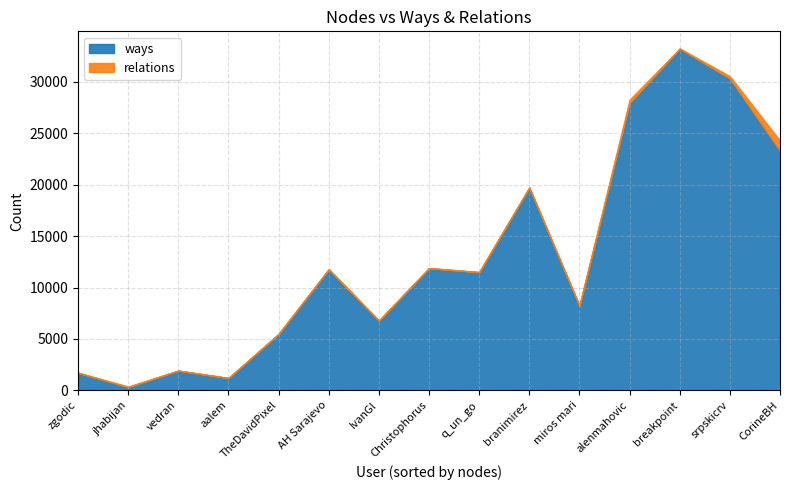

What is the total value across all series at zgodic?

1715